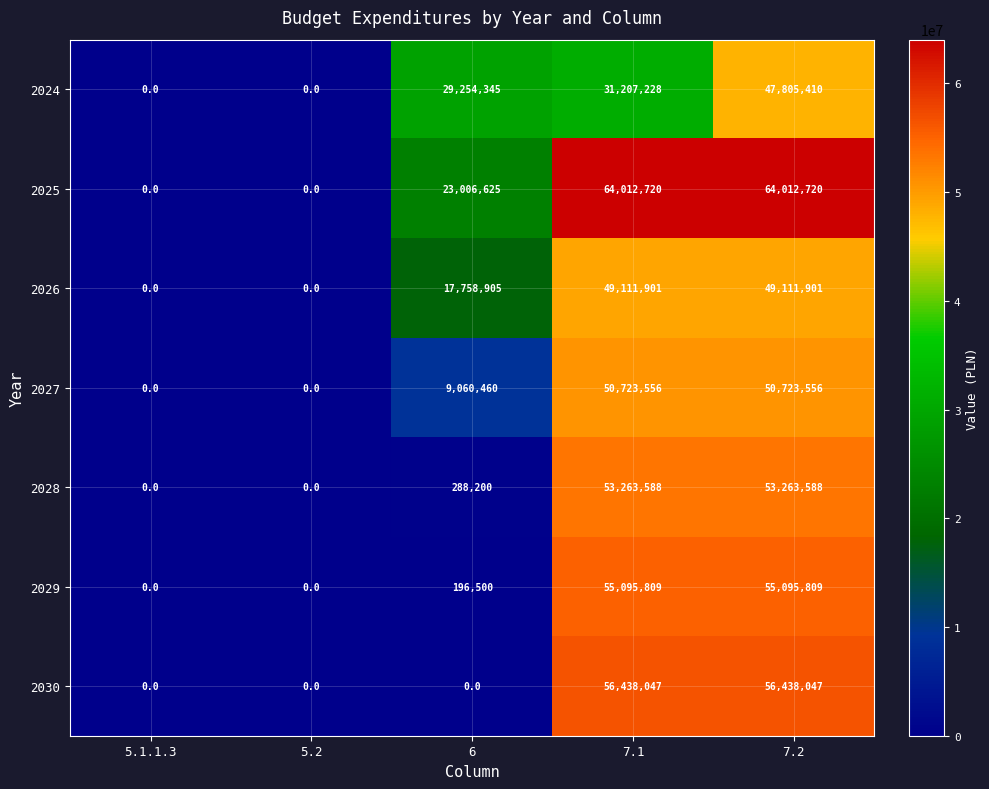

How many series are shown in this chart?

7